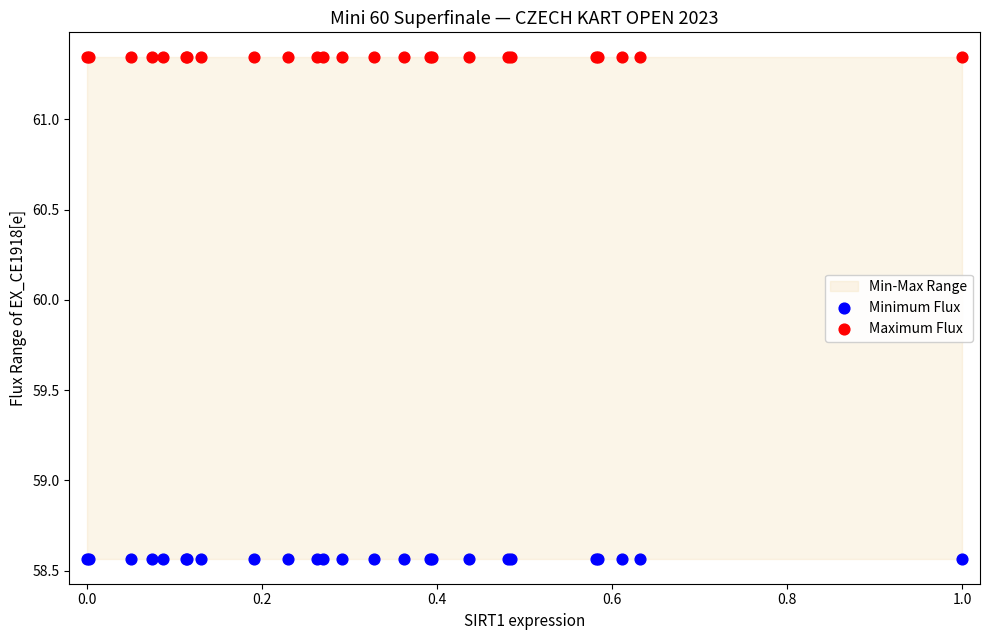

Which series reaches the minimum Y coordinate?

Minimum Flux